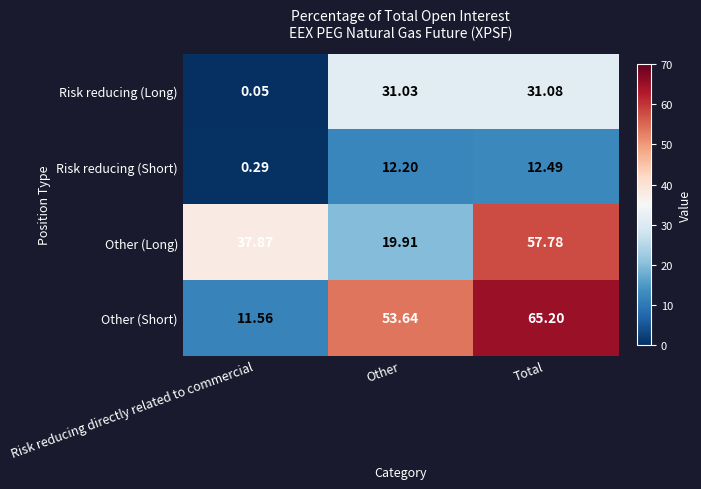

Which series has the widest spread of values?

Other (Short)